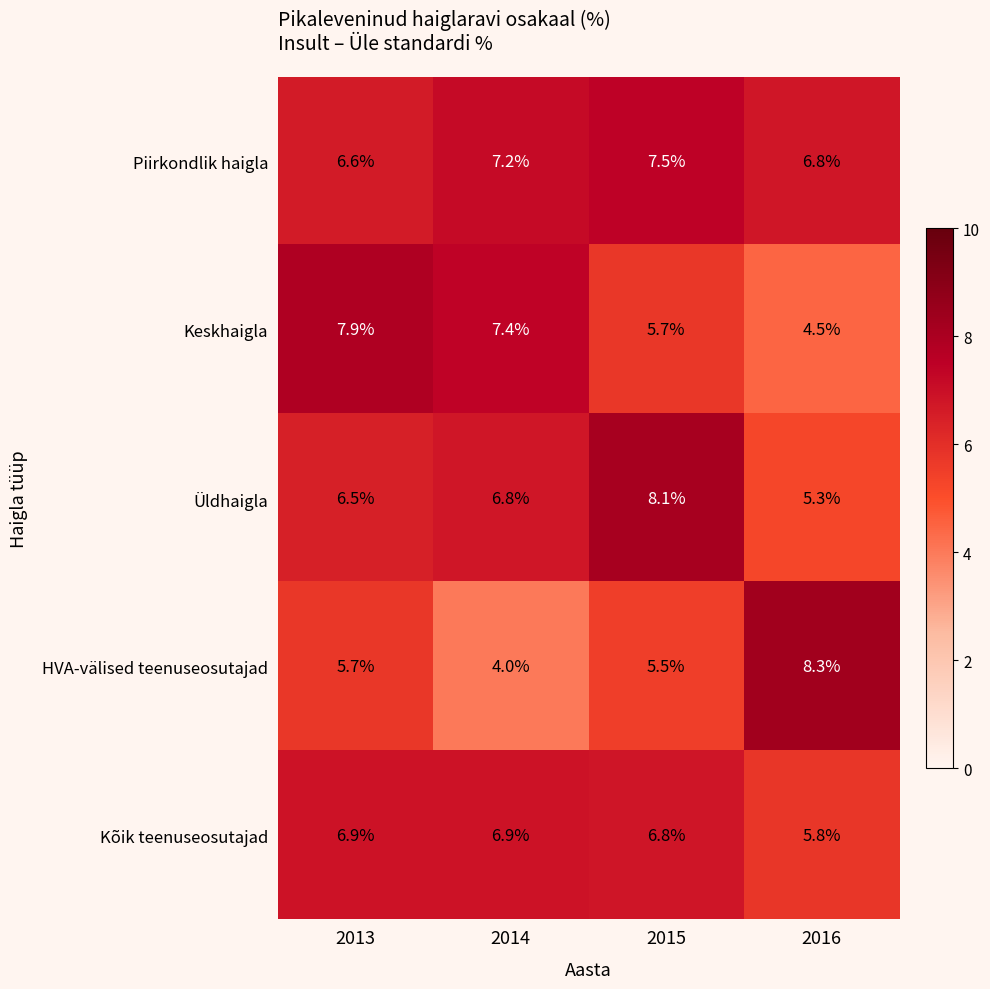

What is the spread (max minus min) of values at 2016?

3.8